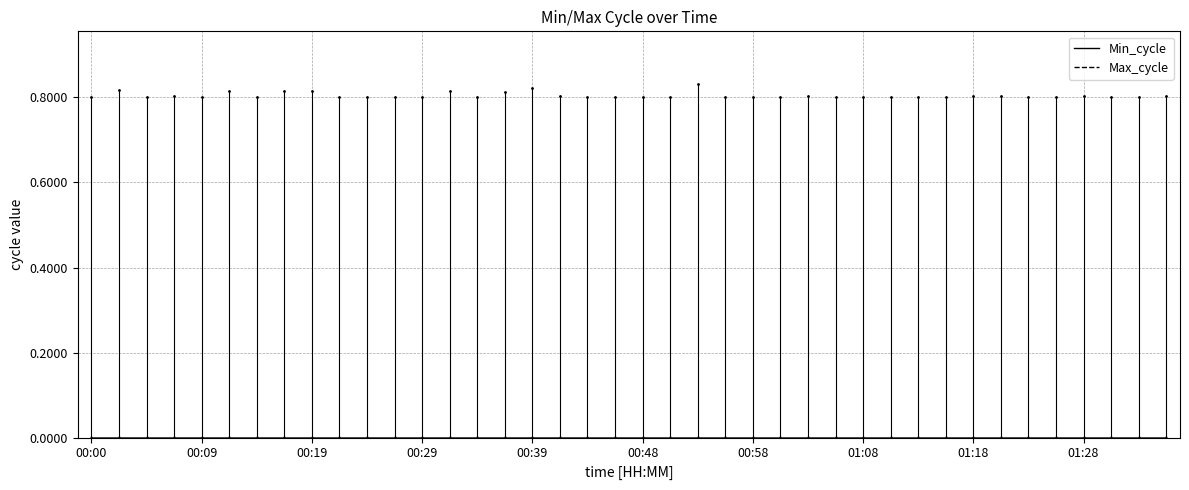

Which series has the widest spread of values?

Max_cycle